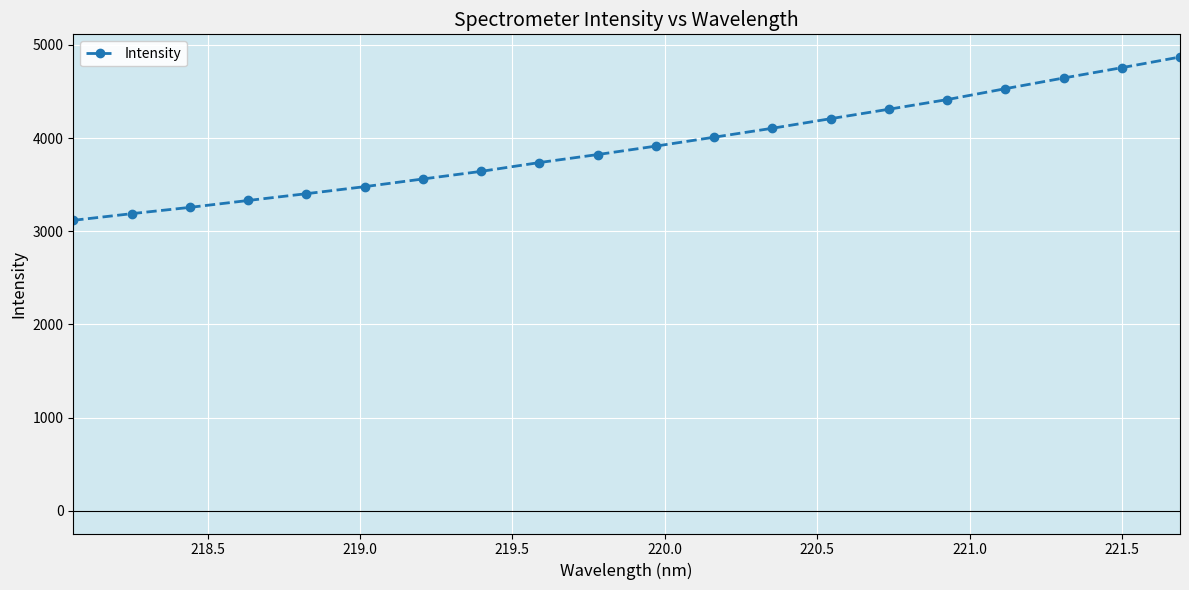

What is the greatest value displayed?

4869.8